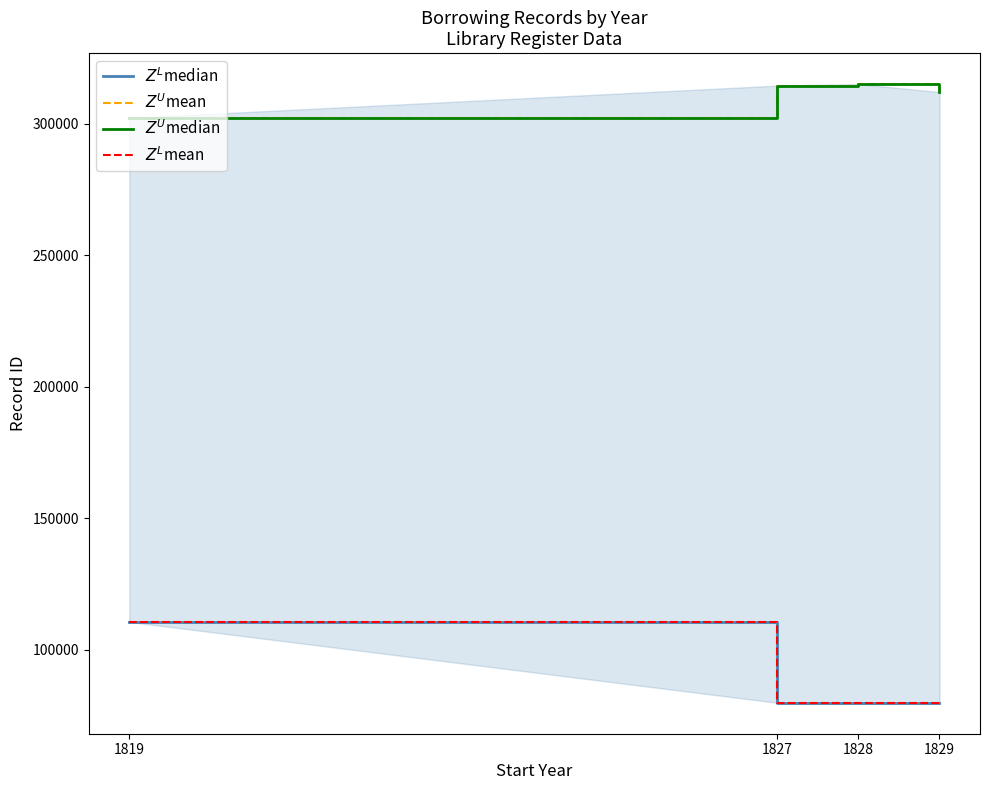

Reading left to right, transcribe all the data shown in this chart.

$Z^L$median: 110540	79776	79803	79827
$Z^U$mean: 302197	314467	315061	312025
$Z^U$median: 302197	314467	315061	312025
$Z^L$mean: 110540	79776	79803	79827